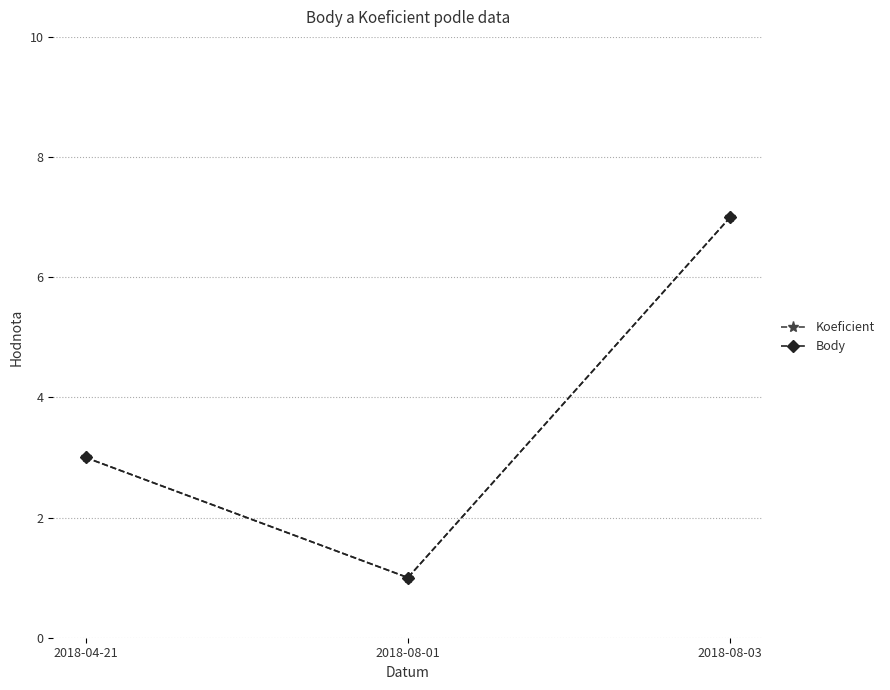

How many data points in Body are less than 3?

1